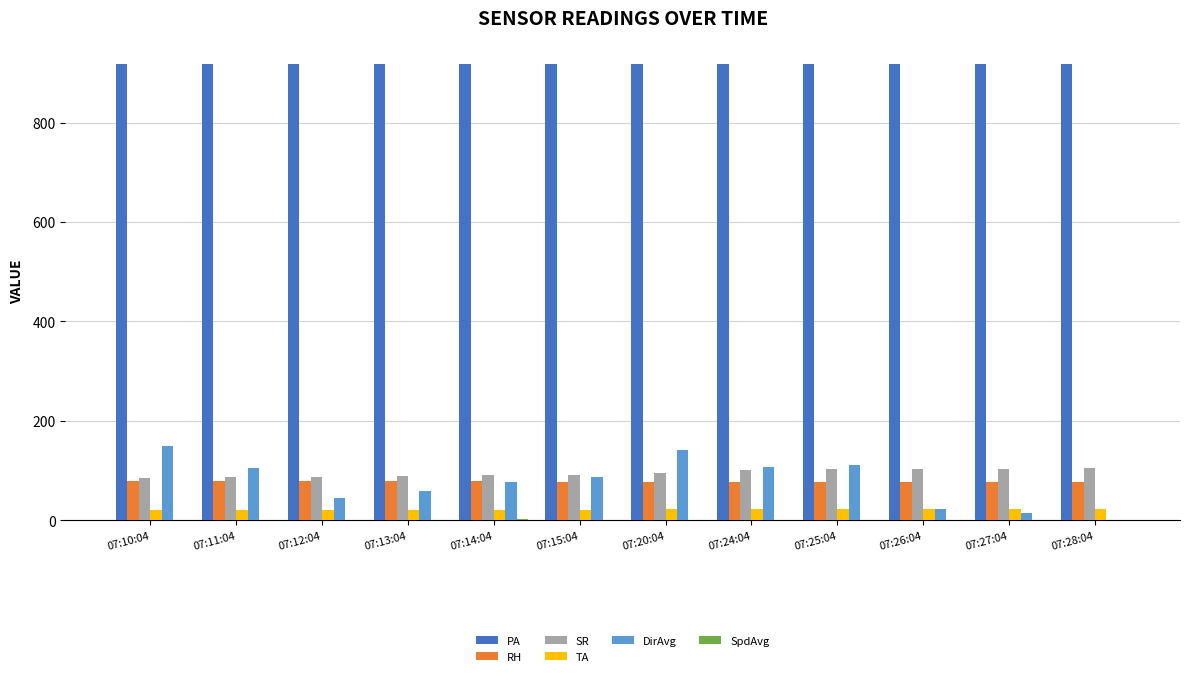

What is the maximum value for RH?

79.6